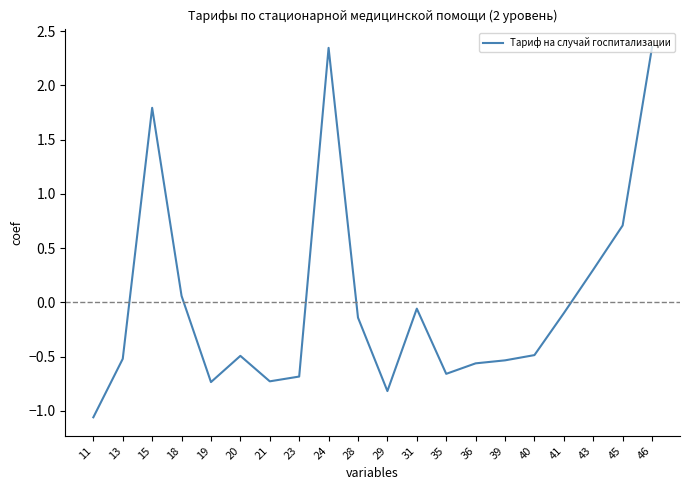

What is the difference between the maximum and minimum values?

3.4